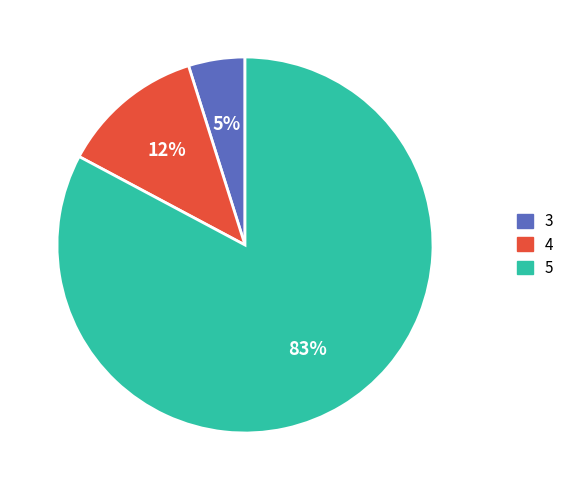

Rank the categories by value from highest to lowest.

5, 4, 3